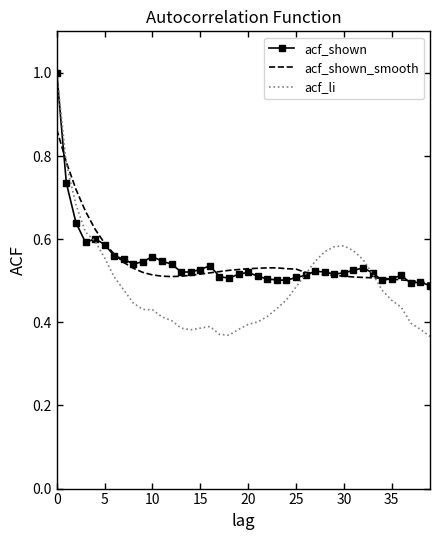

Which series has the largest range (max minus min)?

acf_li